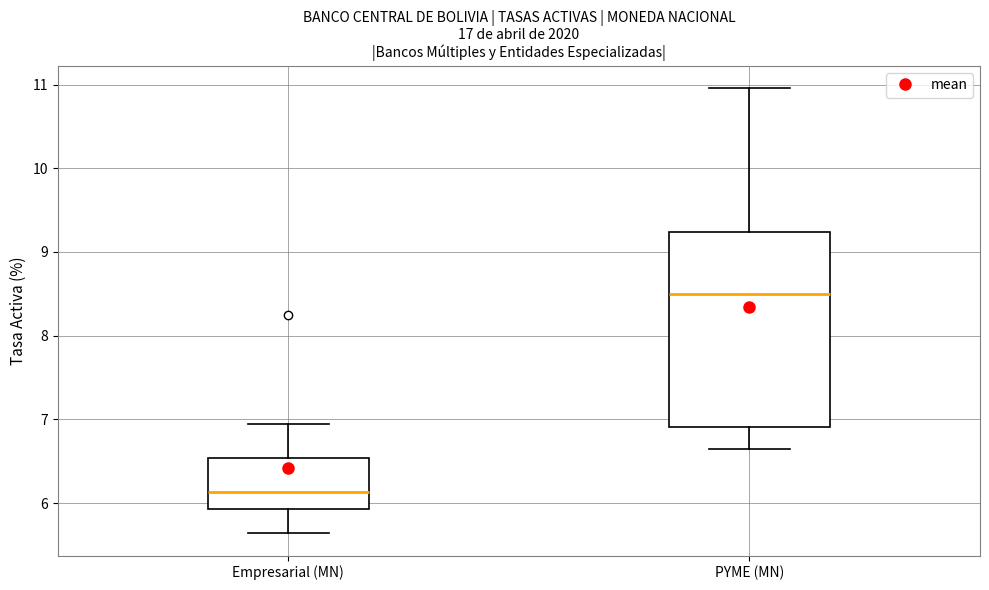

Reading left to right, read every box against the y-axis: the position of its median line, the range the box covers, and the ends of its whiskers. The values are not printed on the chart, so give them approximately, as read against the axis.

Empresarial (MN): median 6.1, box 5.9 to 6.5, whiskers 5.6 to 6.9
PYME (MN): median 8.5, box 6.9 to 9.2, whiskers 6.7 to 11.0